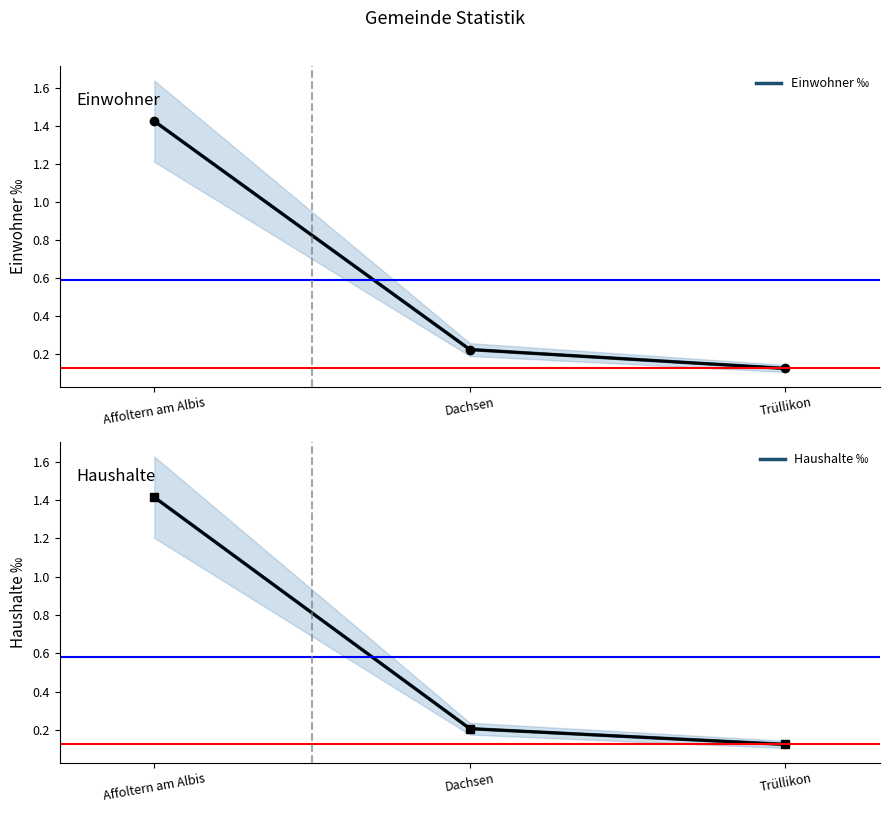

True or false: Einwohner ‰ has a value of 1.4 at Affoltern am Albis.

True